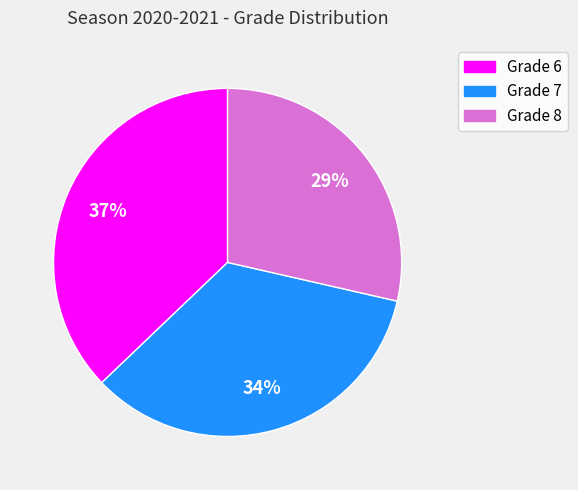

How many slices are in this pie chart?

3